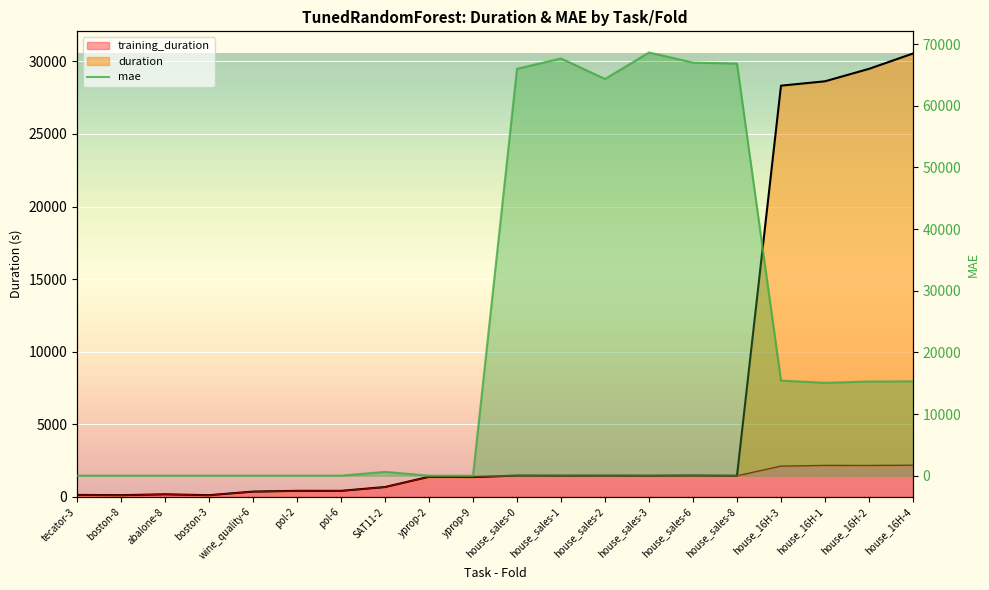

Approximately how many times larger is the value at house_16H-2 compared to house_16H-4?

1.0